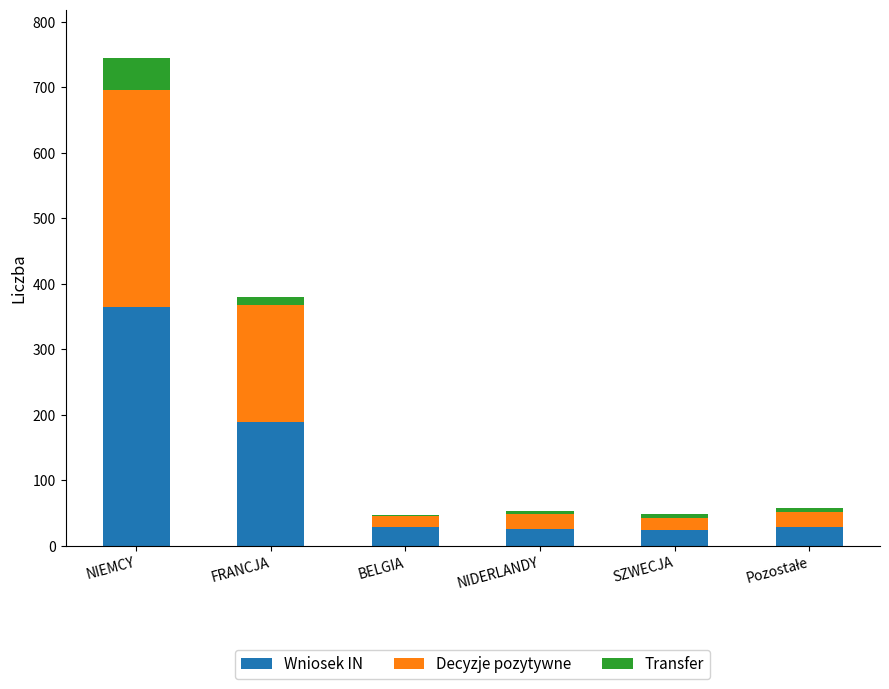

At which category is the sum across all series the highest?

NIEMCY